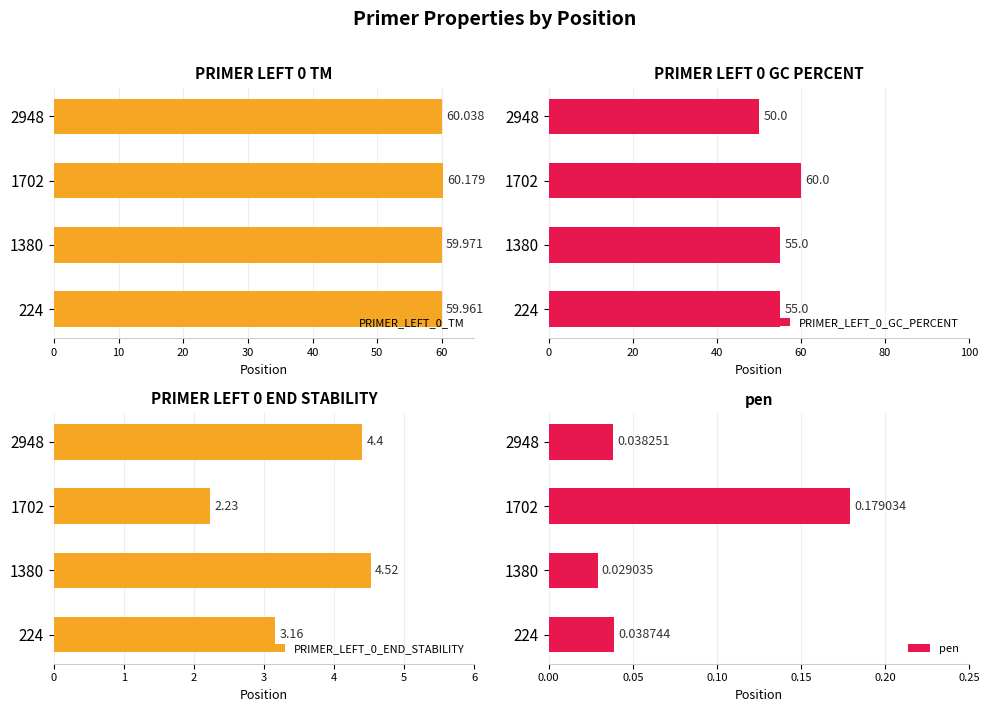

Reading left to right, what are all the values shown in this chart?

PRIMER_LEFT_0_TM: 60.0	60.0	60.2	60.0
PRIMER_LEFT_0_GC_PERCENT: 55.0	55.0	60.0	50.0
PRIMER_LEFT_0_END_STABILITY: 3.2	4.5	2.2	4.4
pen: 0.0	0.0	0.2	0.0